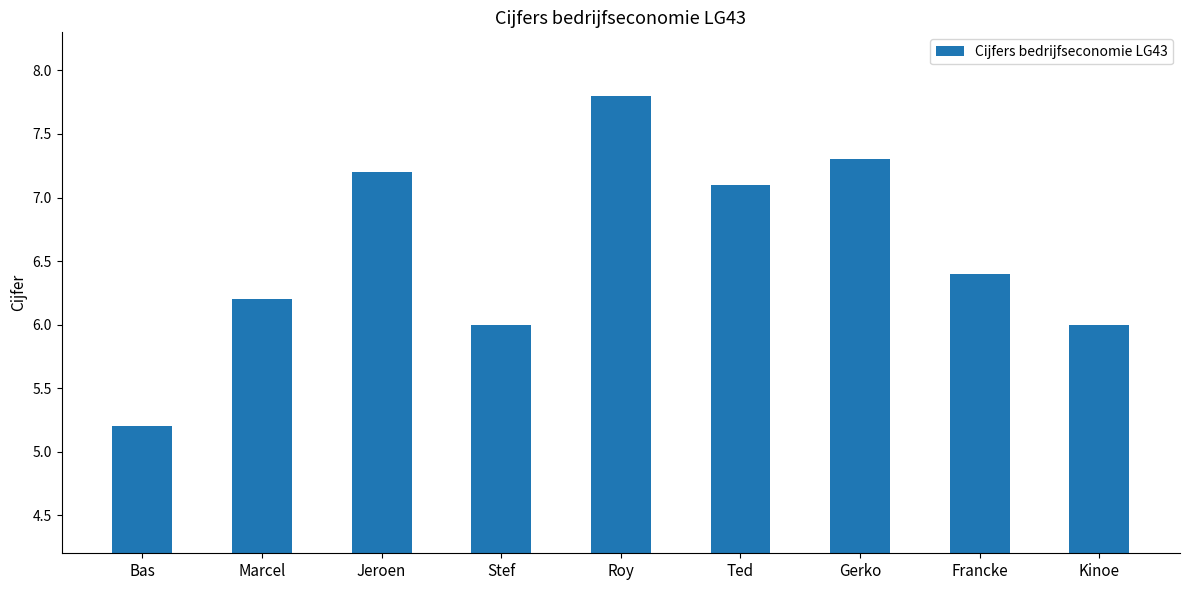

Reading right to left, transcribe all the data shown in this chart.

Kinoe=6.0	Francke=6.4	Gerko=7.3	Ted=7.1	Roy=7.8	Stef=6.0	Jeroen=7.2	Marcel=6.2	Bas=5.2